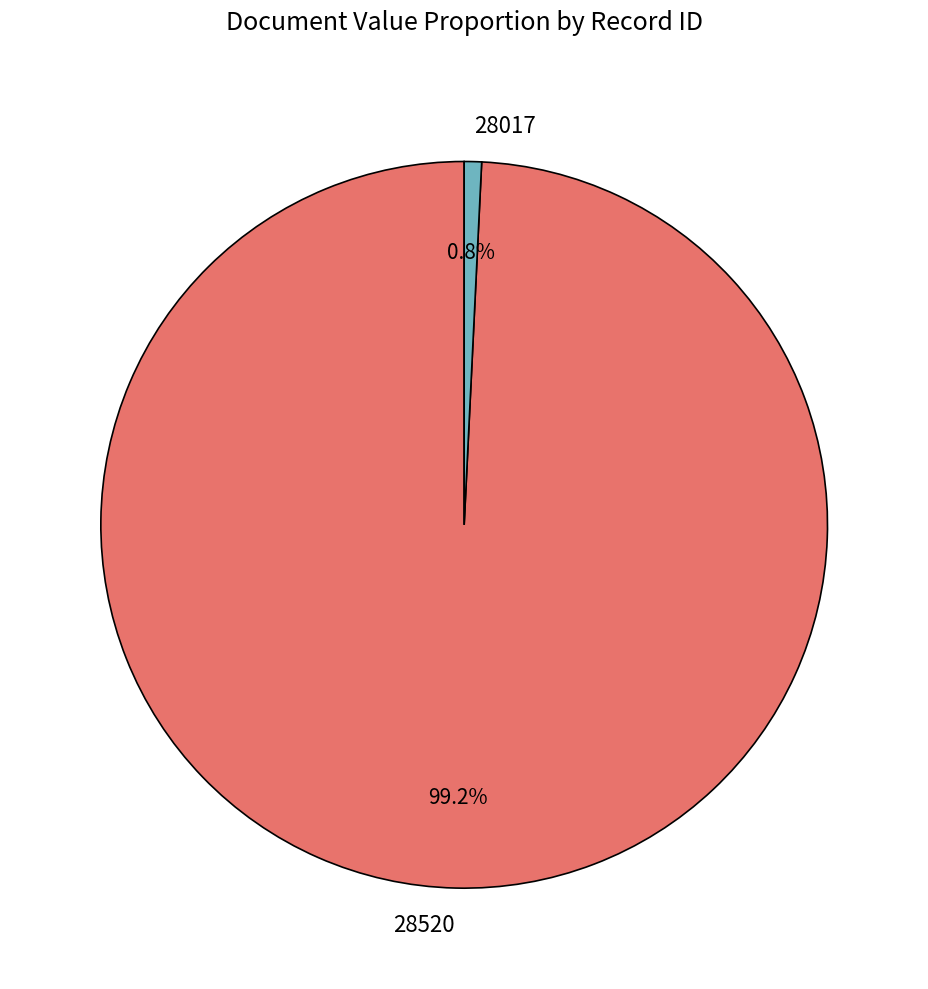

Rank the categories by value from lowest to highest.

28017, 28520